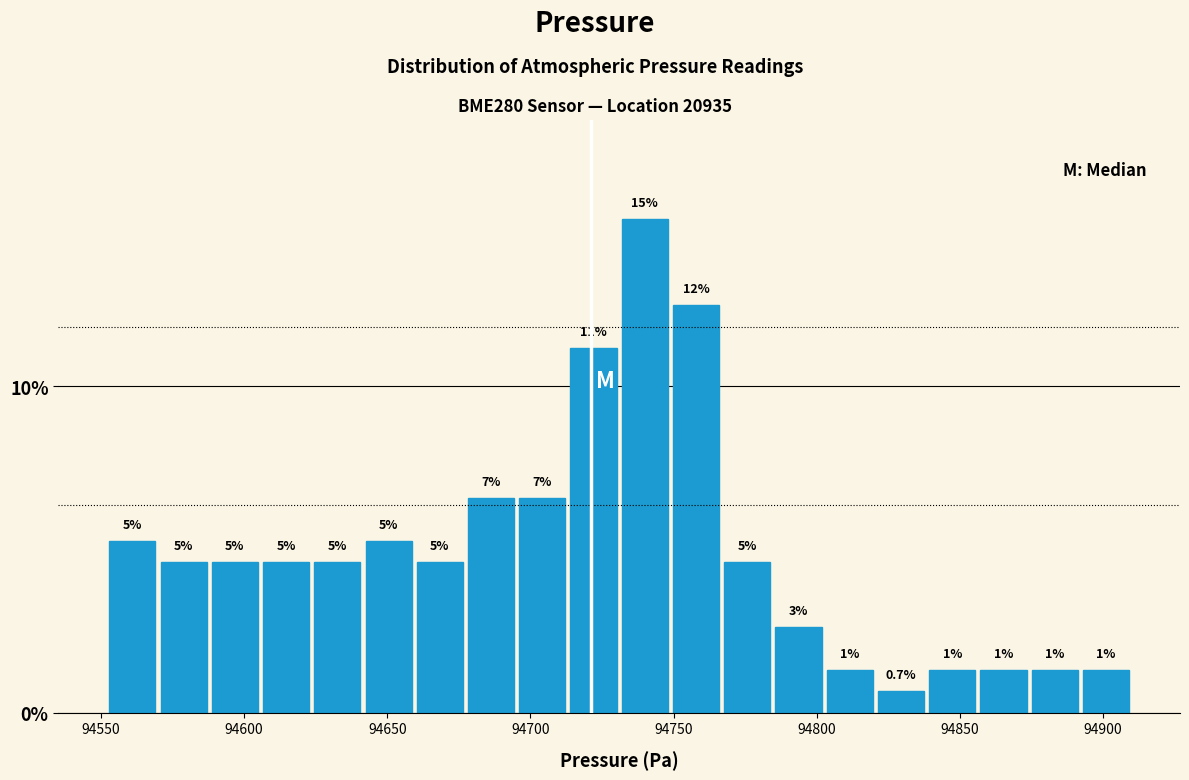

Around what value on the x-axis is the tallest bar? Give the approximate position of its centre, as read against the axis.

94740